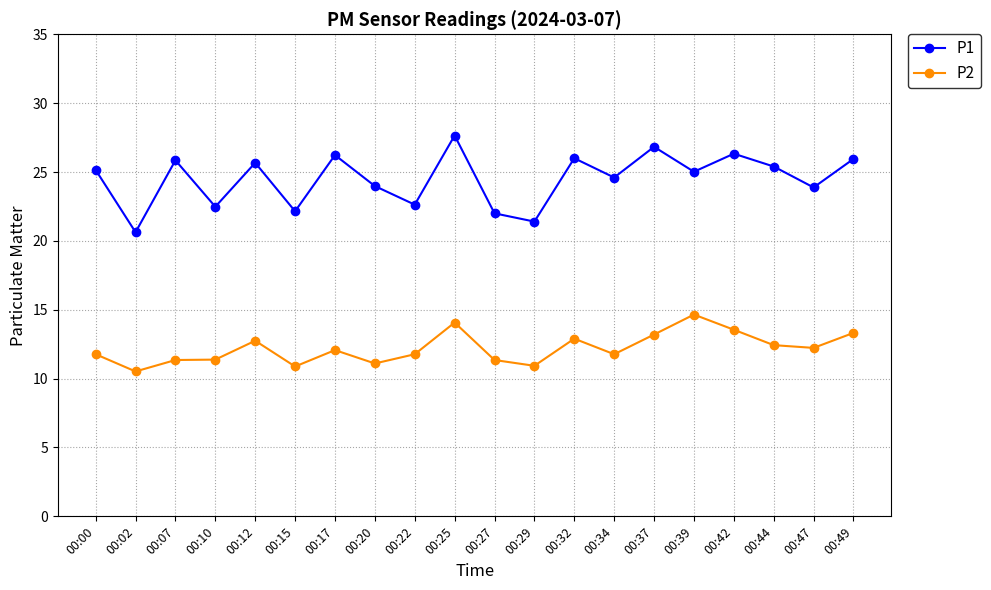

Where is the first local maximum for P1?

00:07